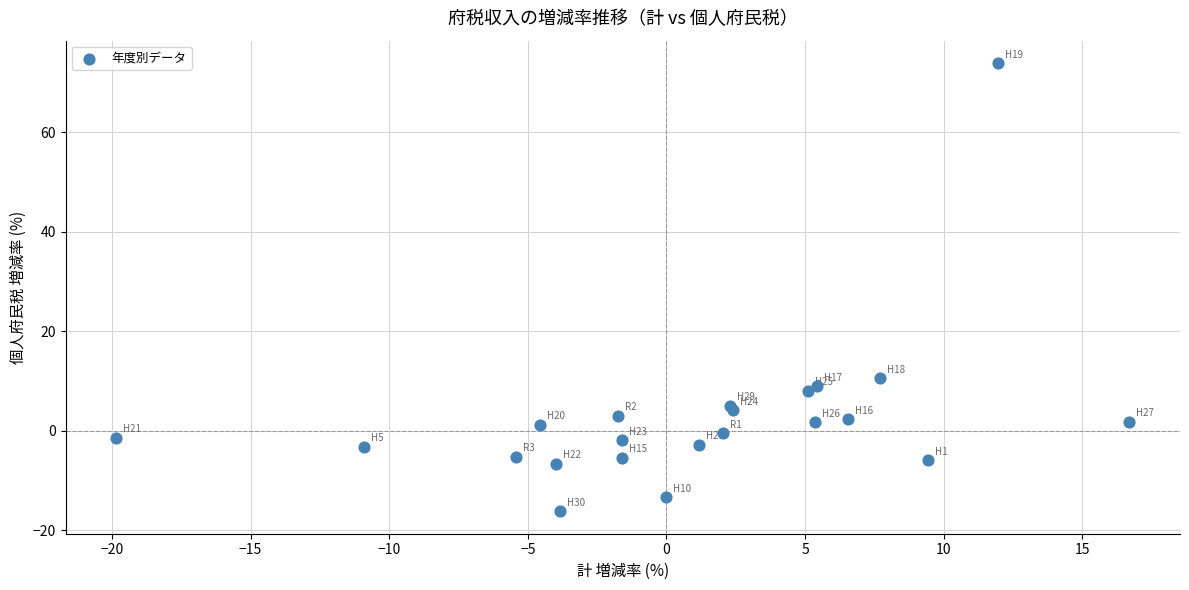

What Y value in the scatter plot is closest to 28?

10.6